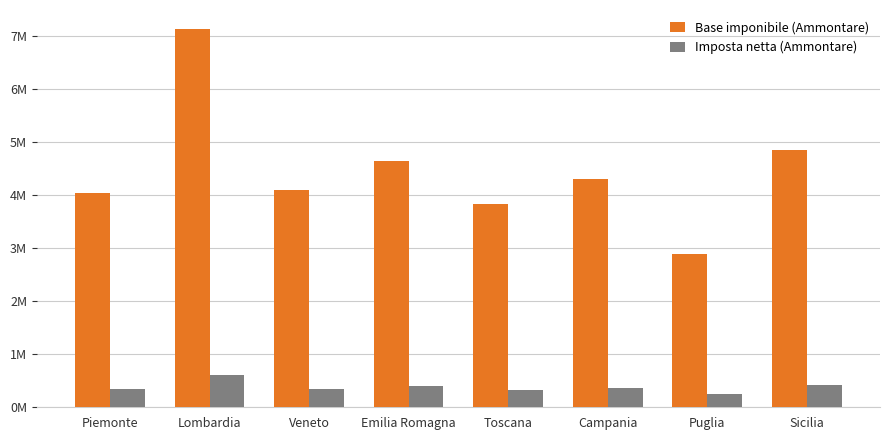

What is the greatest value displayed?

7126627